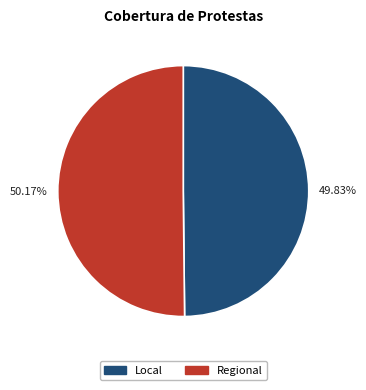

How many slices are in this pie chart?

2